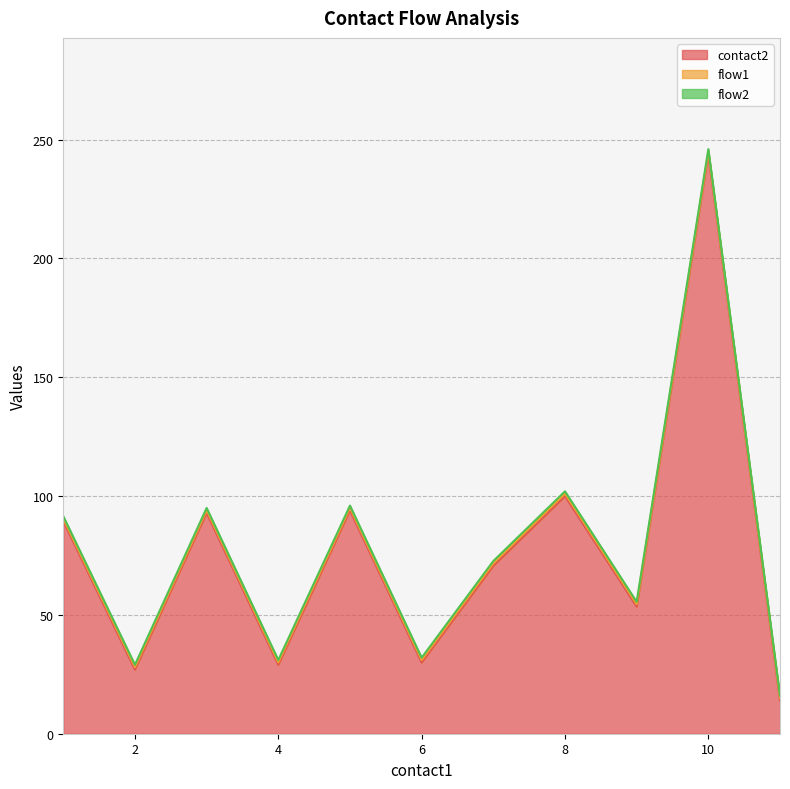

The value of flow2 at 11 is 2. True or false?

False